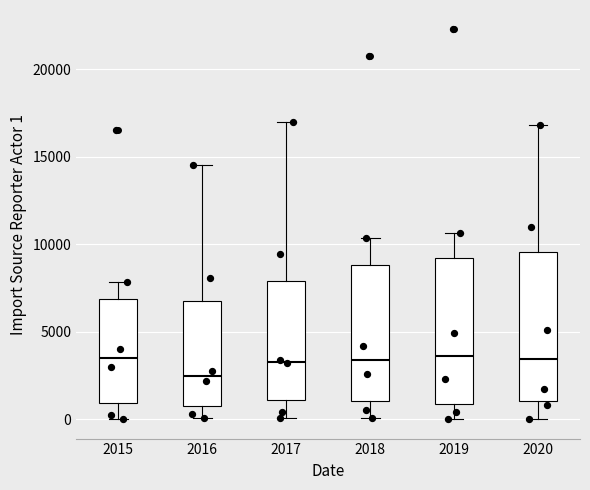

Where does the median line of the box at x = 2015 sit on the y-axis? The values are not printed on the chart, so give them approximately, as read against the axis.

3500